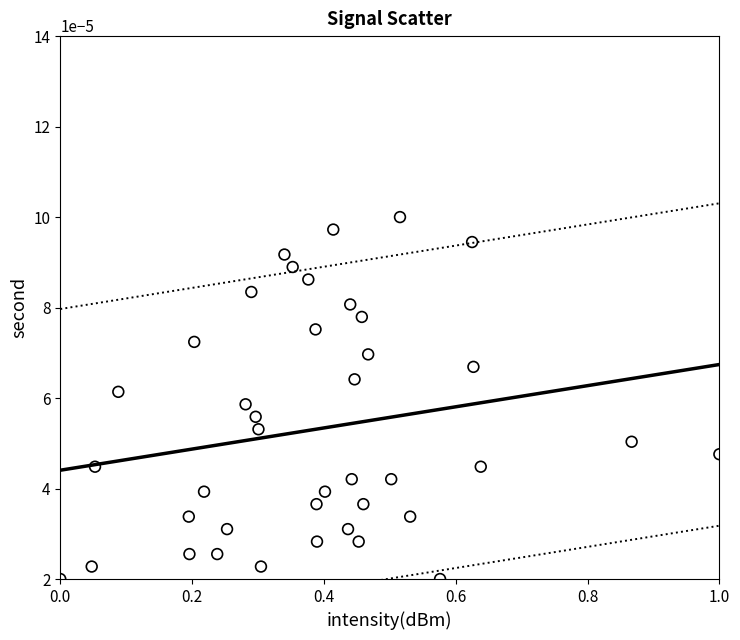

What is the range of X values (max minus min)?

1.0